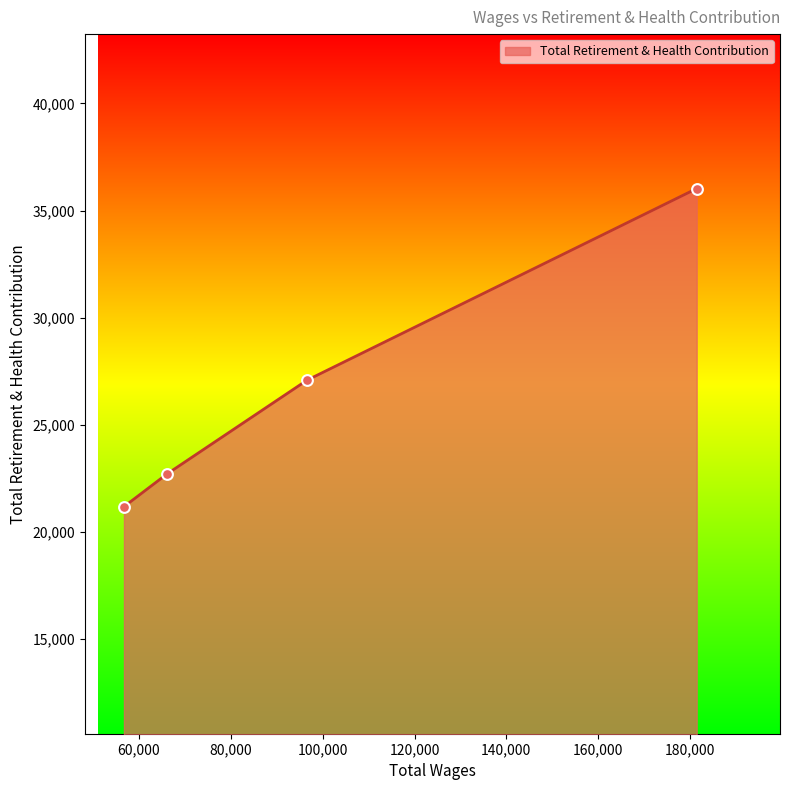

What is the average value?

26754